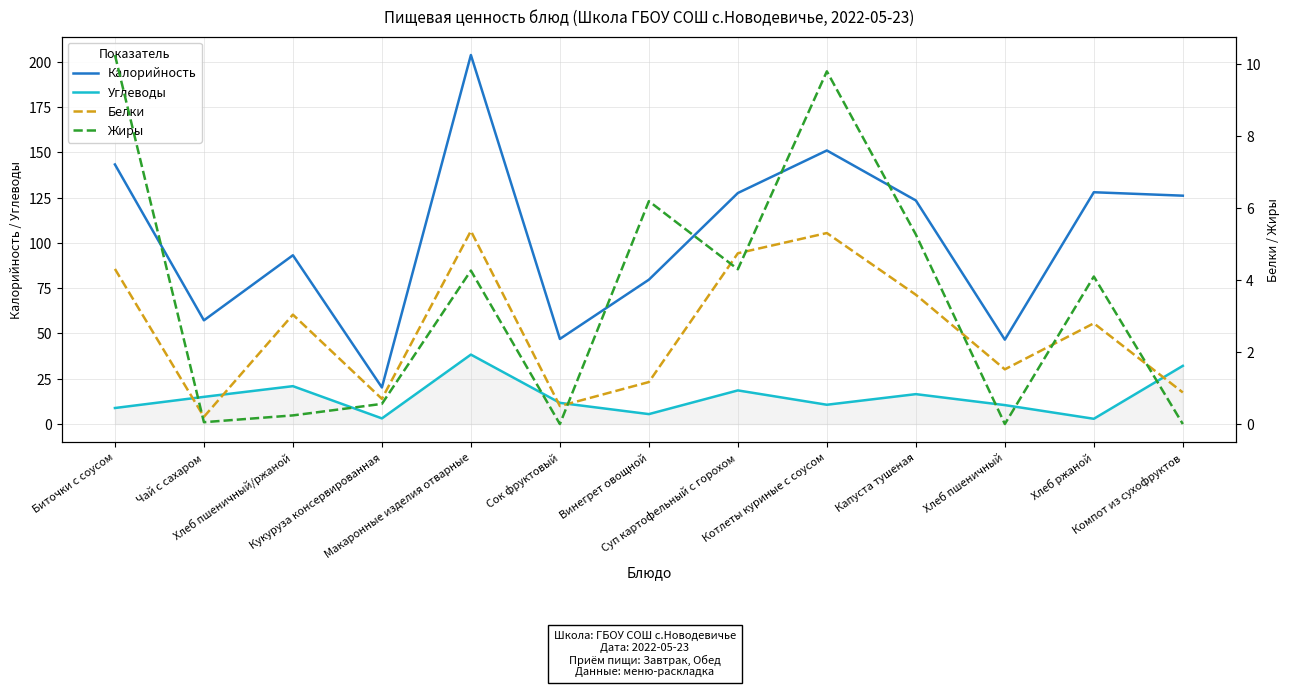

At which label does Углеводы reach its peak?

Макаронные изделия отварные